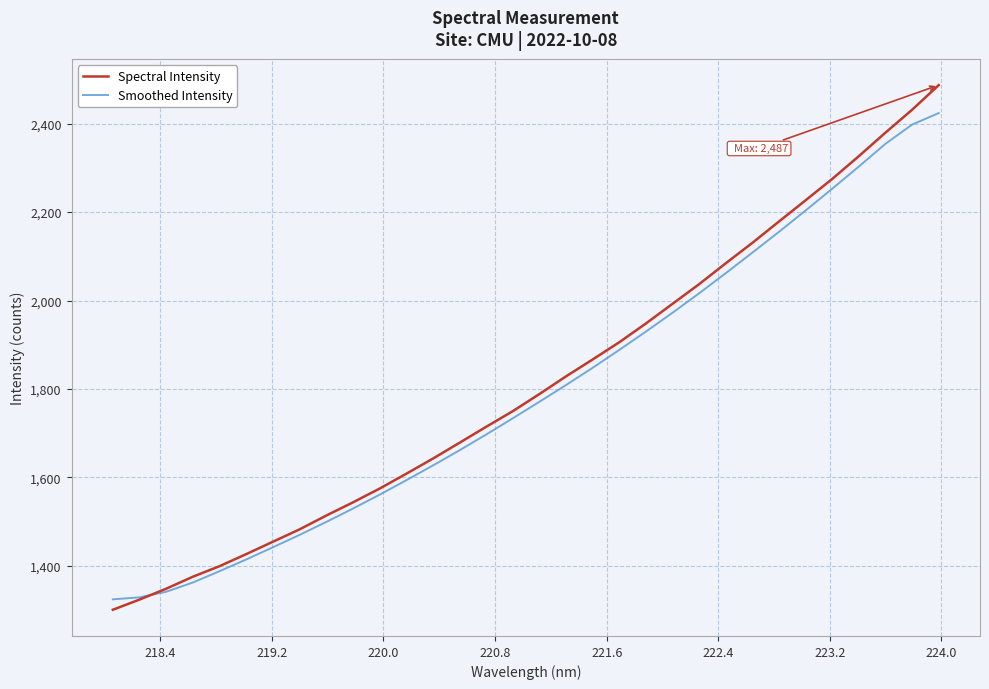

Which series has the widest spread of values?

Spectral Intensity